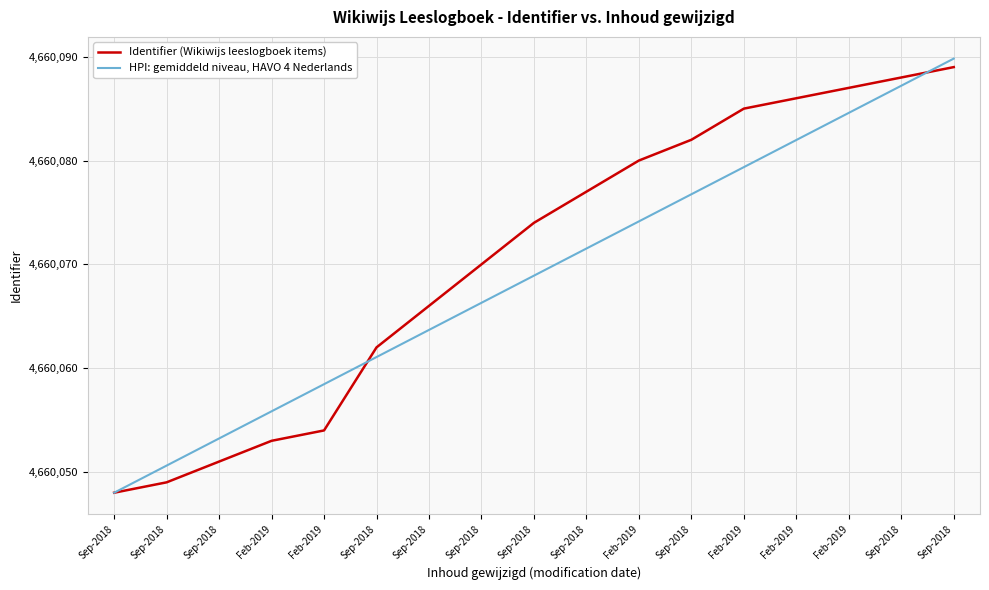

How many lines are shown in the chart?

2